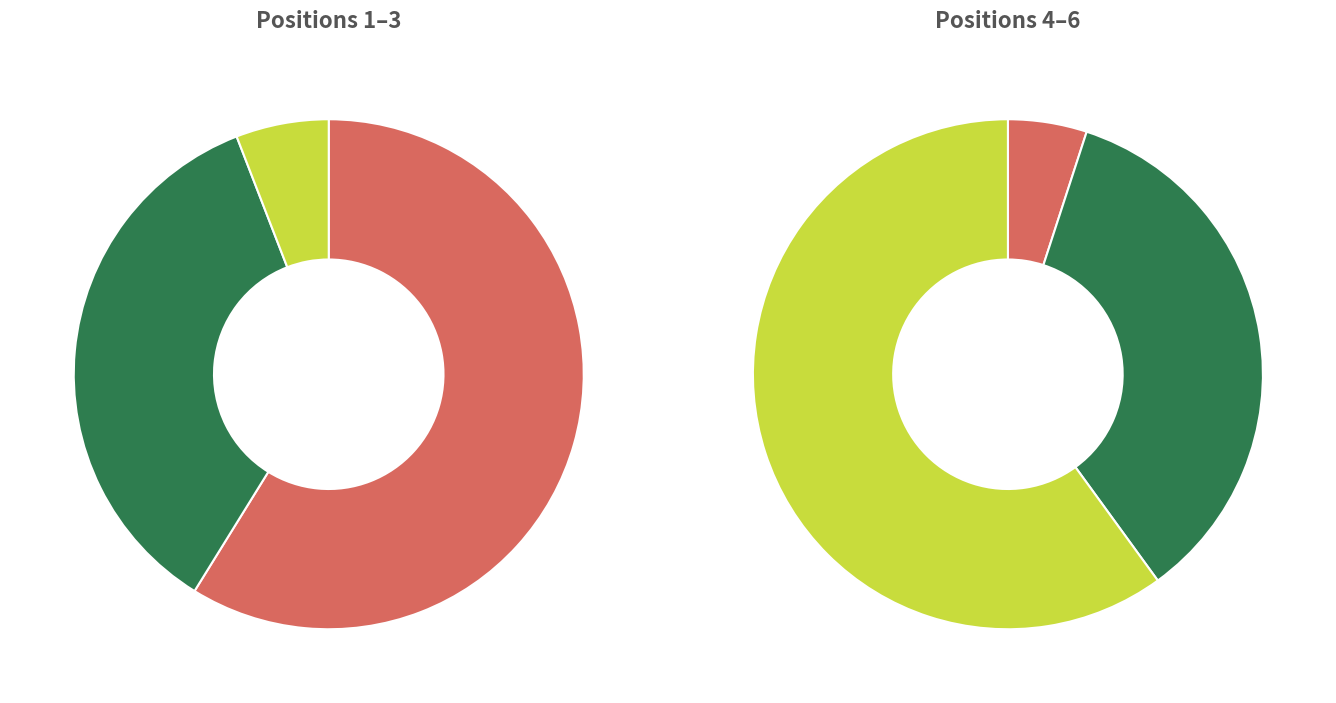

What percentage do 3 and 5 together represent?

21.6%